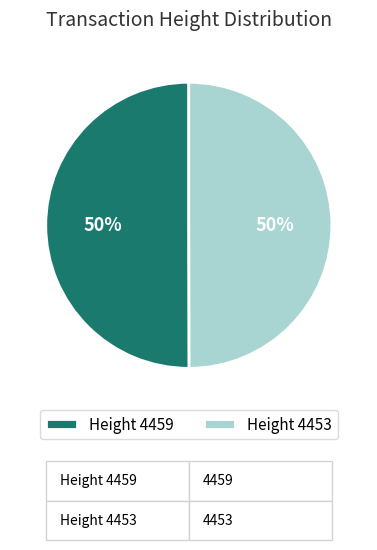

How many slices are in this pie chart?

2